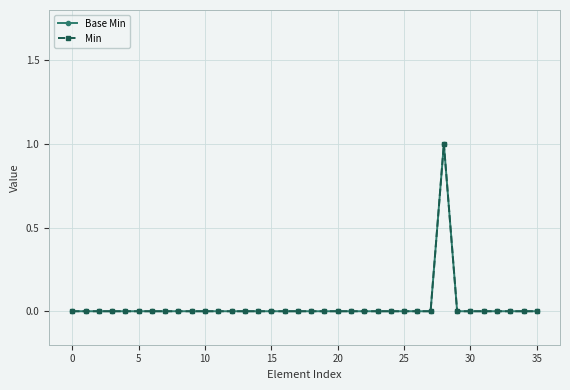

How many lines are shown in the chart?

2